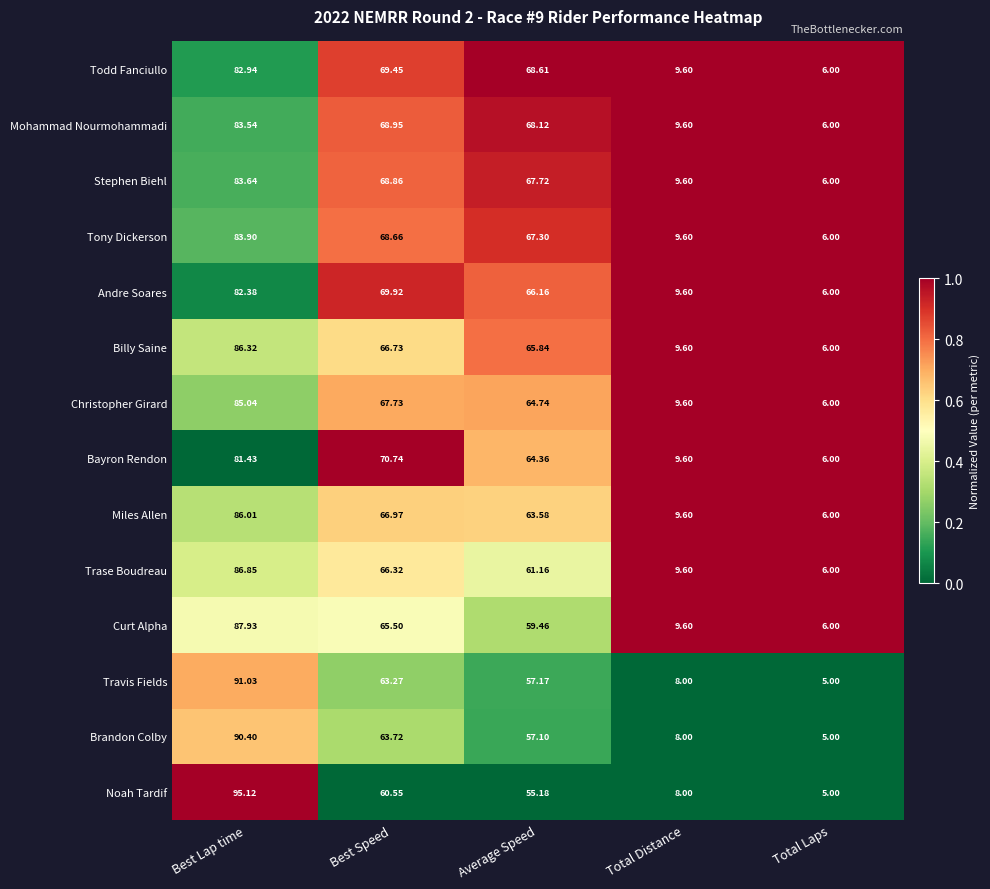

Rank the categories by Stephen Biehl value from highest to lowest.

Best Lap time, Best Speed, Average Speed, Total Distance, Total Laps